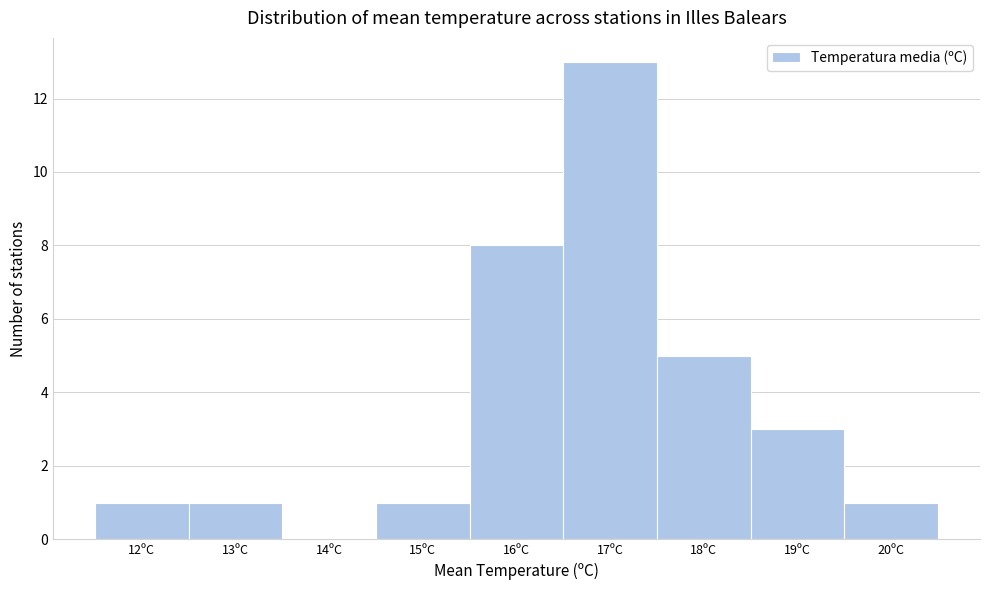

Reading left to right, what are all the values shown in this chart?

12ºC=1	13ºC=1	14ºC=0	15ºC=1	16ºC=8	17ºC=13	18ºC=5	19ºC=3	20ºC=1